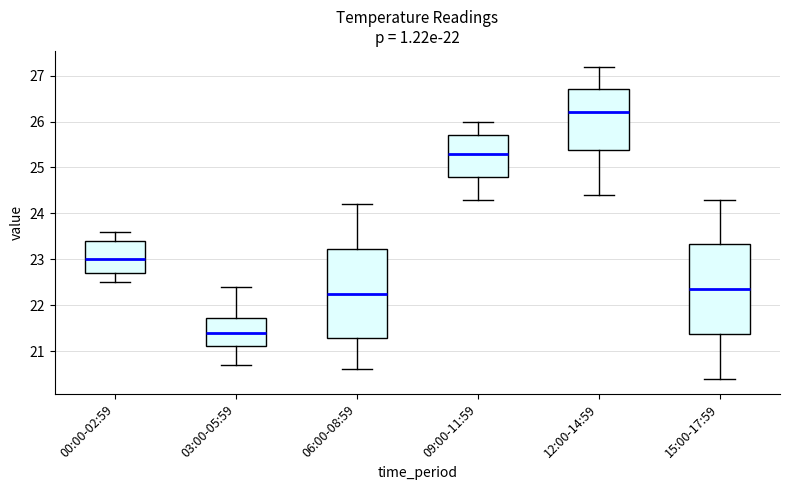

Reading left to right, transcribe this box plot: for each box, give where its median line is, the range the box spans, and where its two whiskers end, as read against the y-axis. The values are not printed on the chart, so give them approximately, as read against the axis.

00:00-02:59: median 23.0, box 22.7 to 23.4, whiskers 22.5 to 23.6
03:00-05:59: median 21.4, box 21.1 to 21.7, whiskers 20.7 to 22.4
06:00-08:59: median 22.3, box 21.3 to 23.2, whiskers 20.6 to 24.2
09:00-11:59: median 25.3, box 24.8 to 25.7, whiskers 24.3 to 26.0
12:00-14:59: median 26.2, box 25.4 to 26.7, whiskers 24.4 to 27.2
15:00-17:59: median 22.4, box 21.4 to 23.3, whiskers 20.4 to 24.3